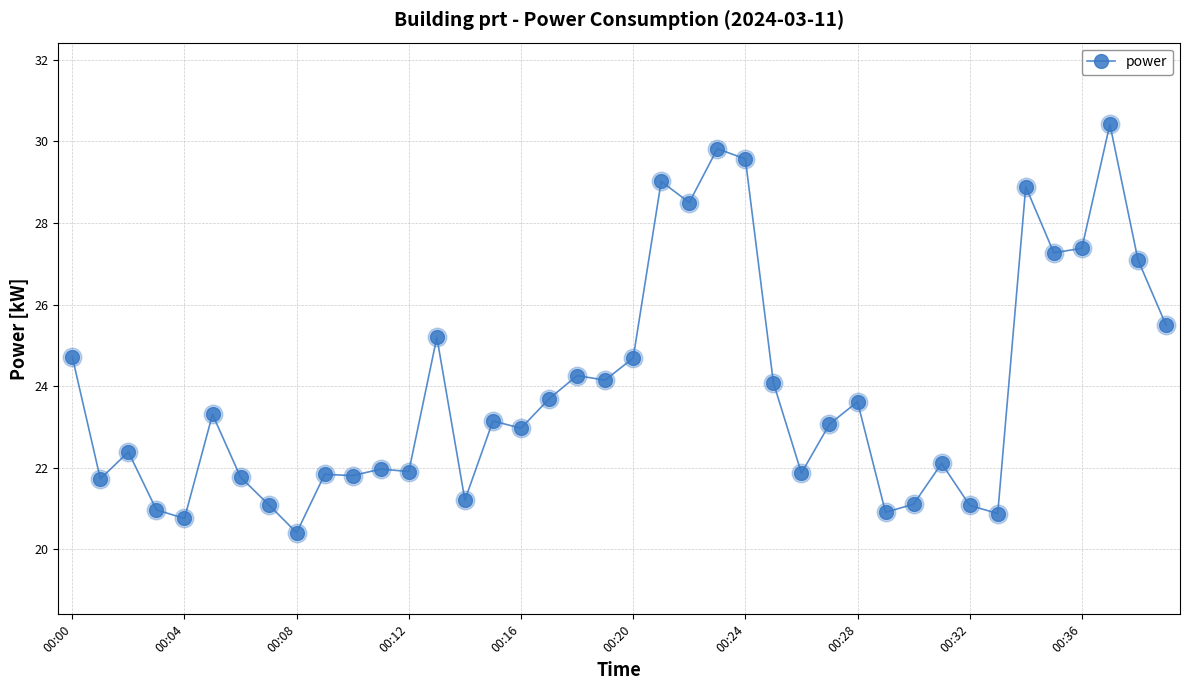

What is the value of the 23rd point from the left?

28.5